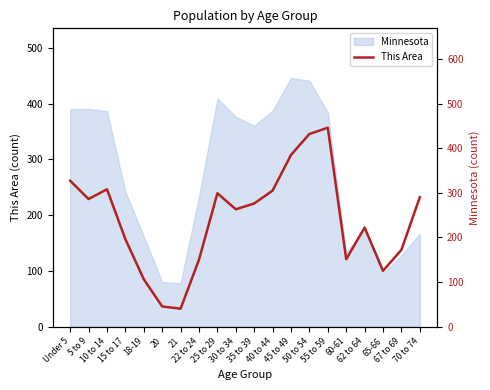

Is it true that the value at 15 to 17 is 106?

False